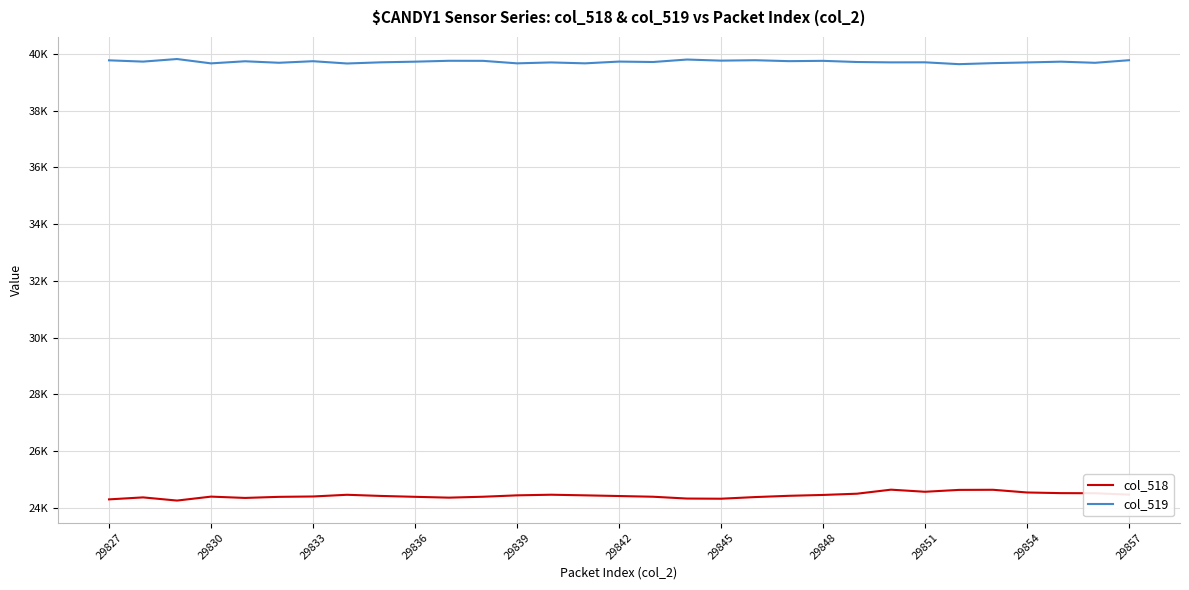

Reading left to right, list all the values displayed in this chart.

col_518: 24298	24368	24256	24395	24349	24387	24400	24460	24419	24388	24359	24391	24440	24462	24440	24416	24391	24327	24321	24379	24424	24454	24498	24640	24566	24632	24636	24541	24518	24514	24465
col_519: 39769	39724	39815	39662	39736	39683	39738	39658	39699	39722	39753	39751	39663	39695	39663	39725	39710	39797	39758	39773	39740	39751	39710	39697	39699	39634	39670	39695	39722	39682	39773